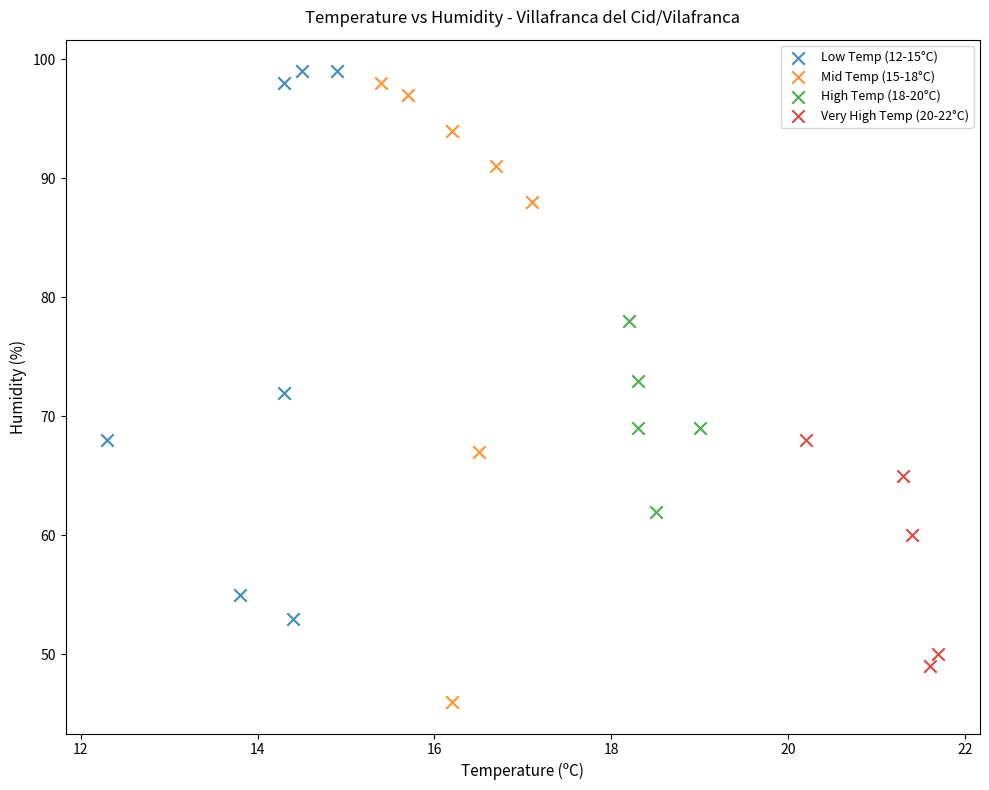

Which series has the largest Y range (max minus min)?

Mid Temp (15-18°C)